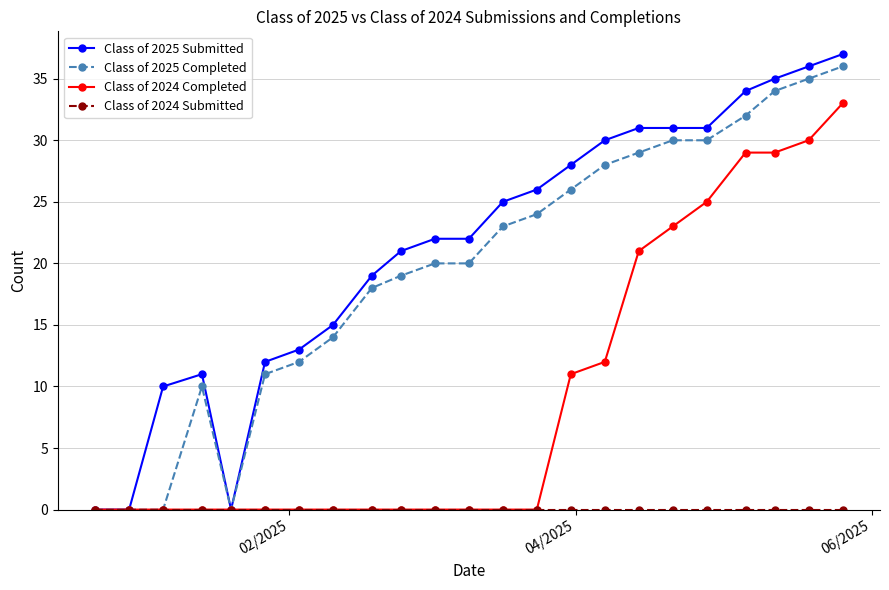

What is the greatest value displayed?

37